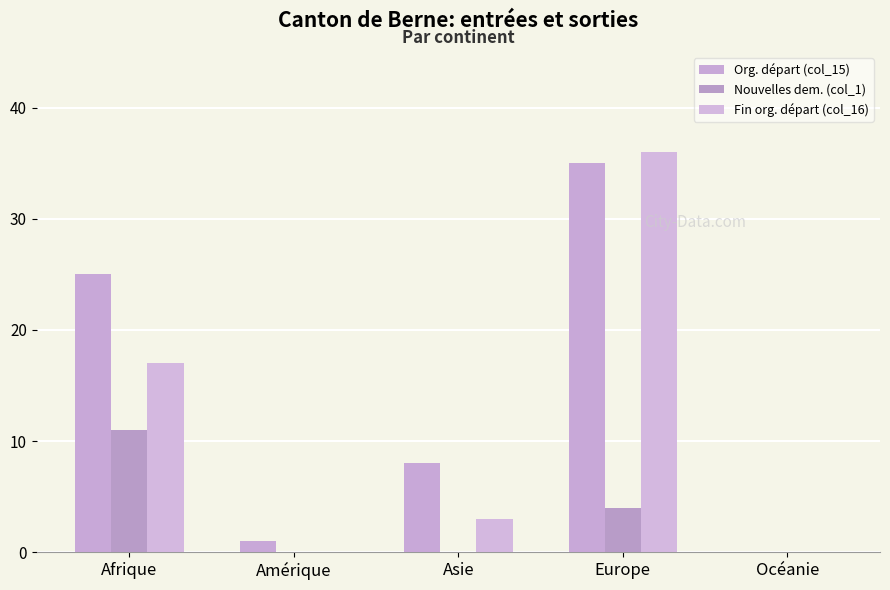

What is the maximum value for Fin org. départ (col_16)?

36